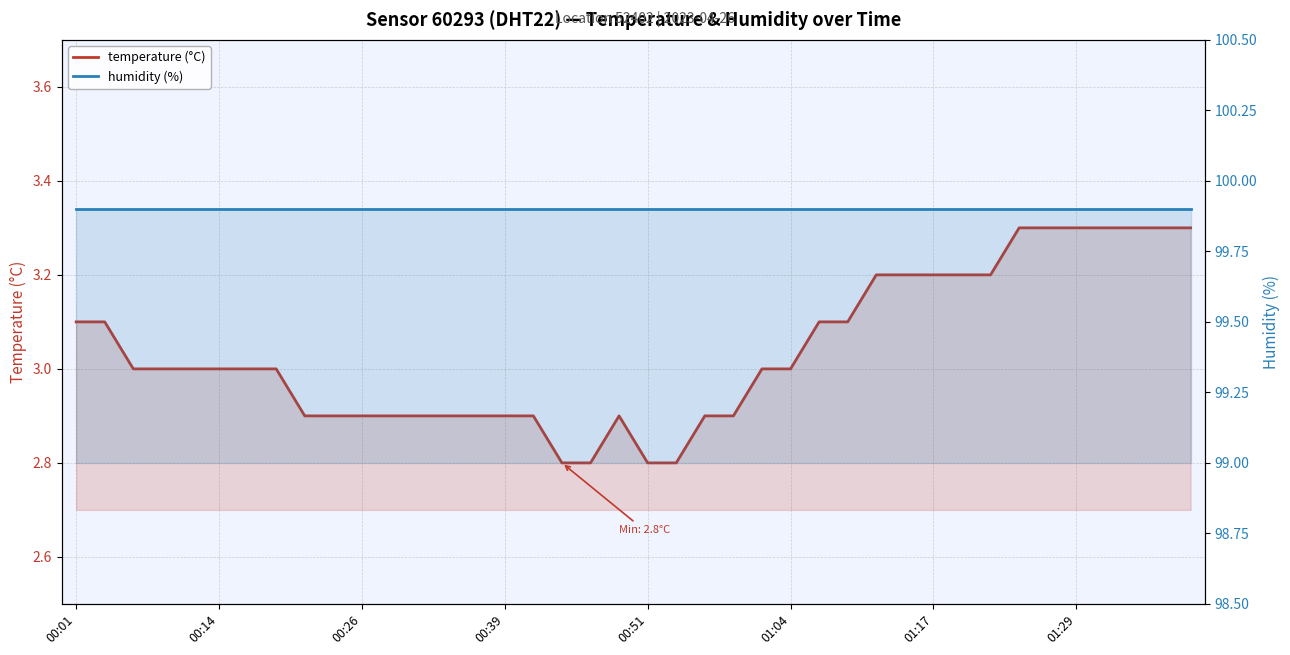

The value of temperature (°C) at 22 is 4.0. True or false?

False